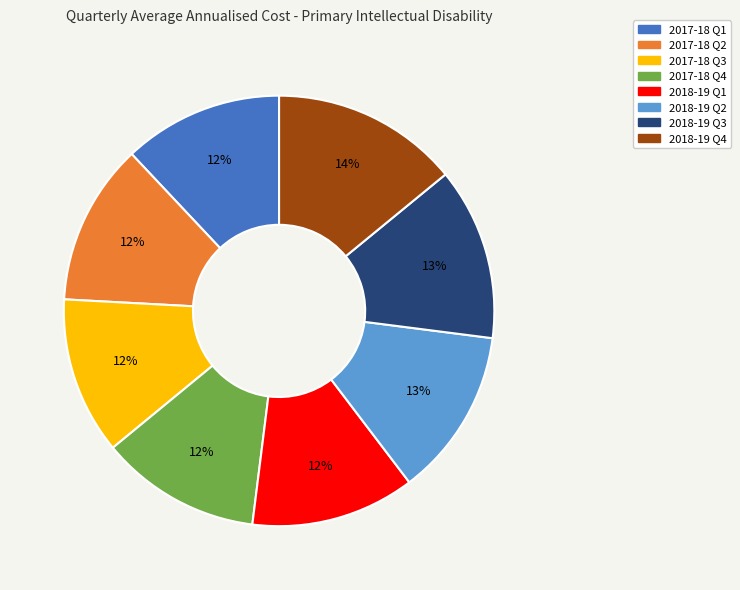

What is the largest slice in the pie chart?

2018-19 Q4